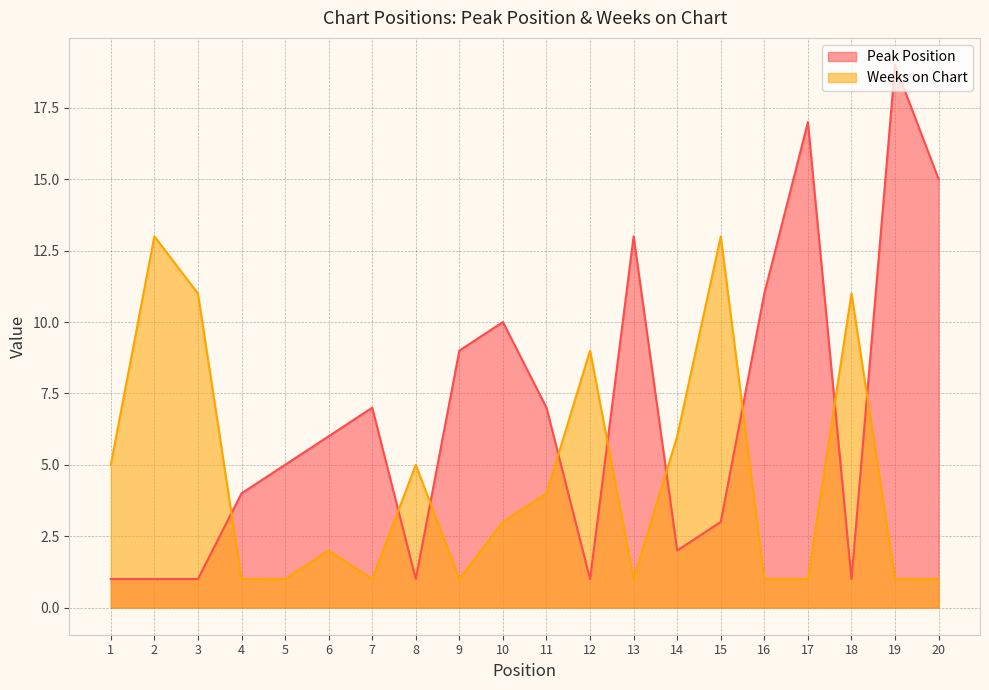

Which series changed the most between 12 and 15?

Weeks on Chart